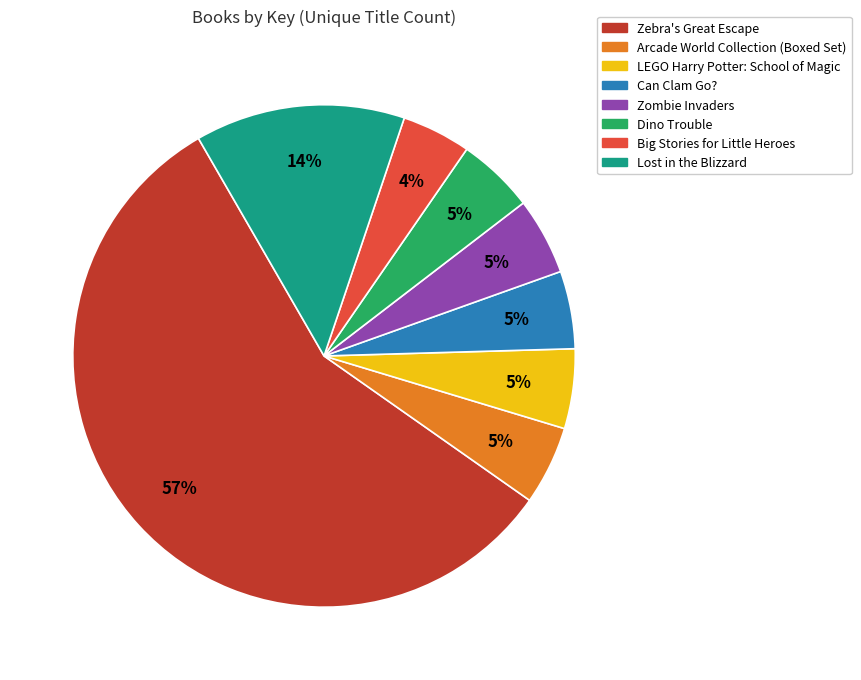

True or false: LEGO Harry Potter: School of Magic accounts for 5% of the total.

True